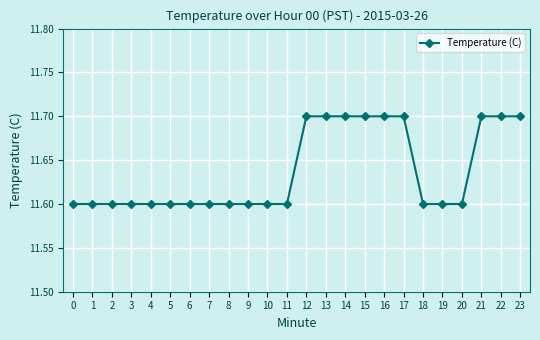

Does the chart have visible grid lines?

Yes